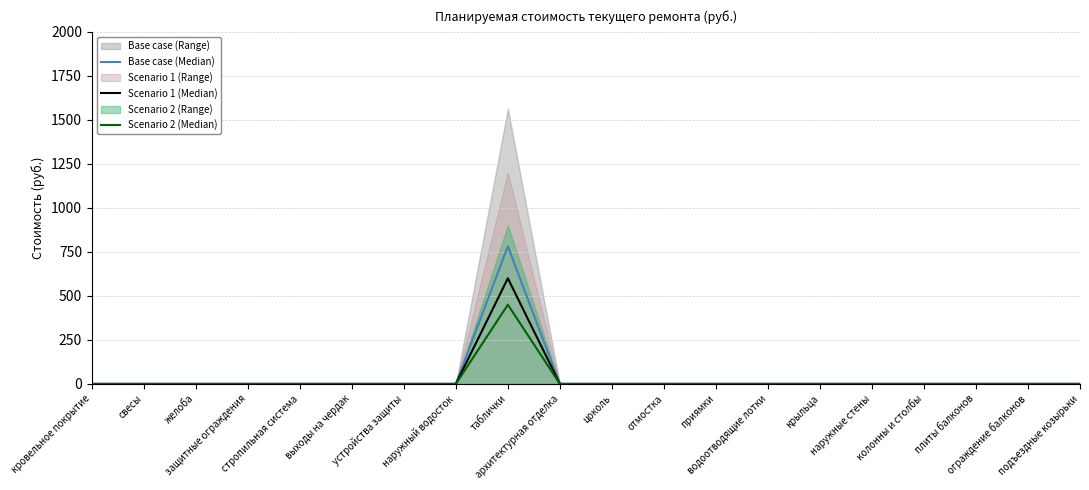

What is the greatest value displayed?

781.7